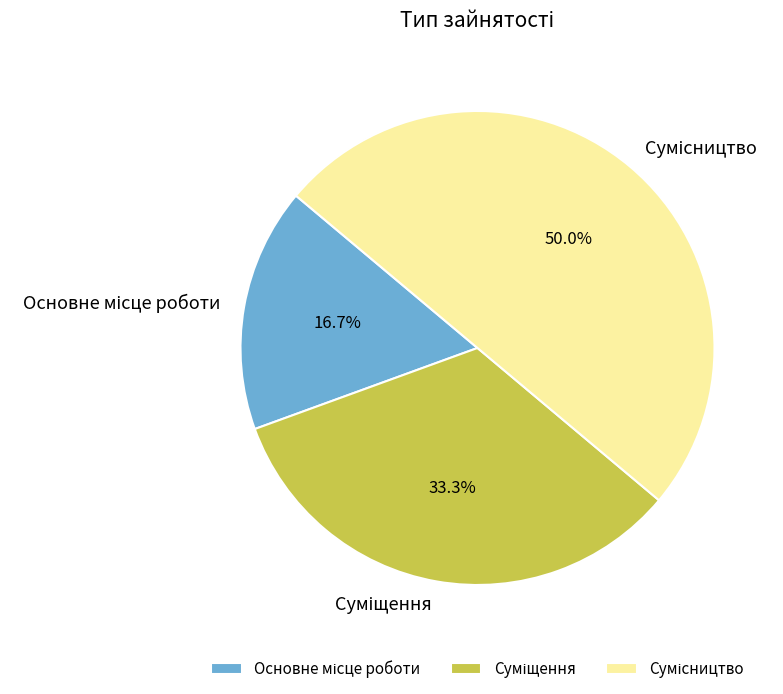

How many slices are in this pie chart?

3